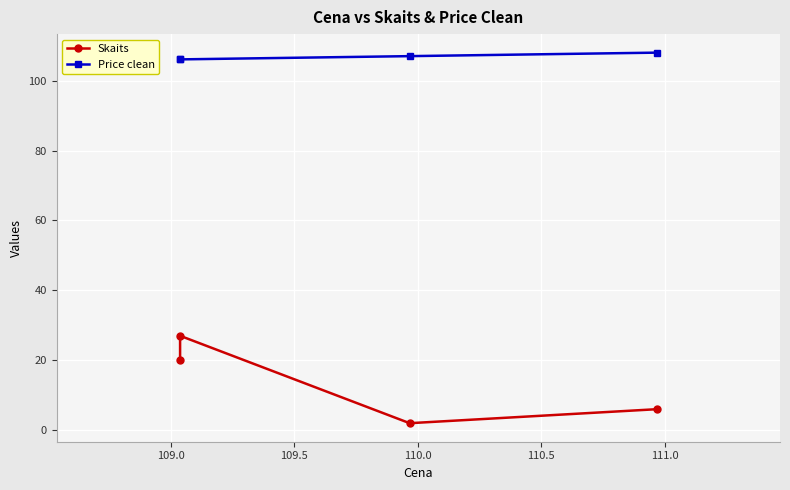

Does the chart display data point markers on the line(s)?

Yes